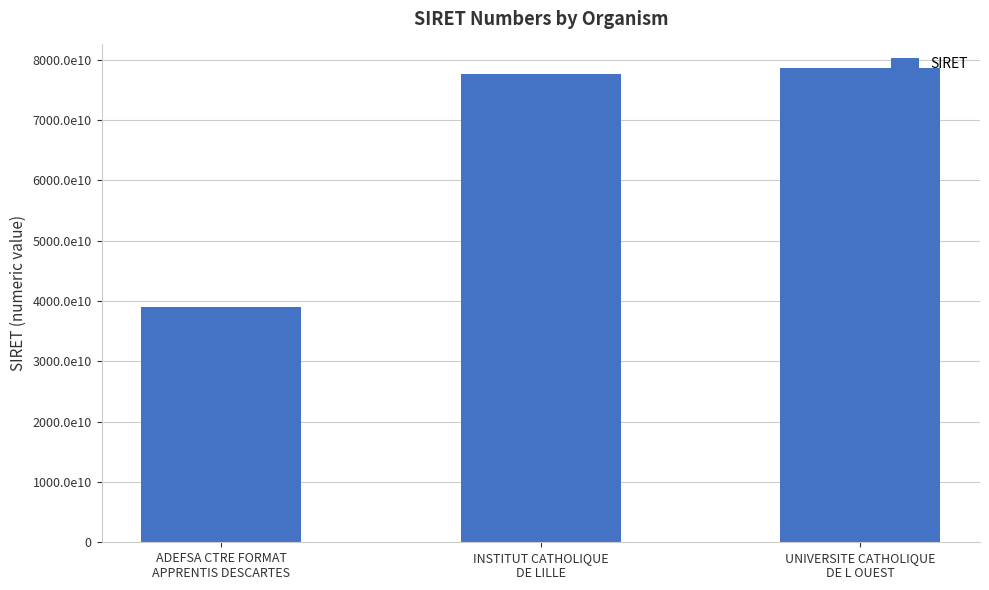

What is the average value?

65087862766692